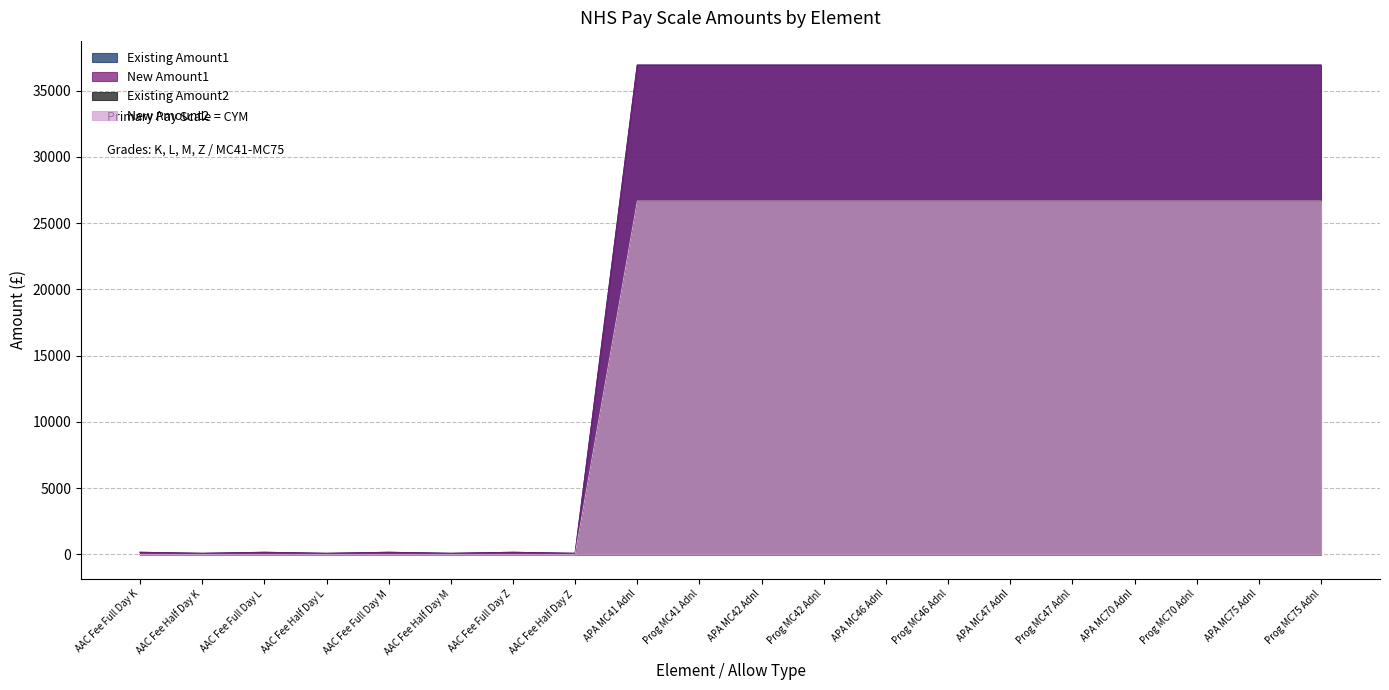

How many lines are shown in the chart?

4